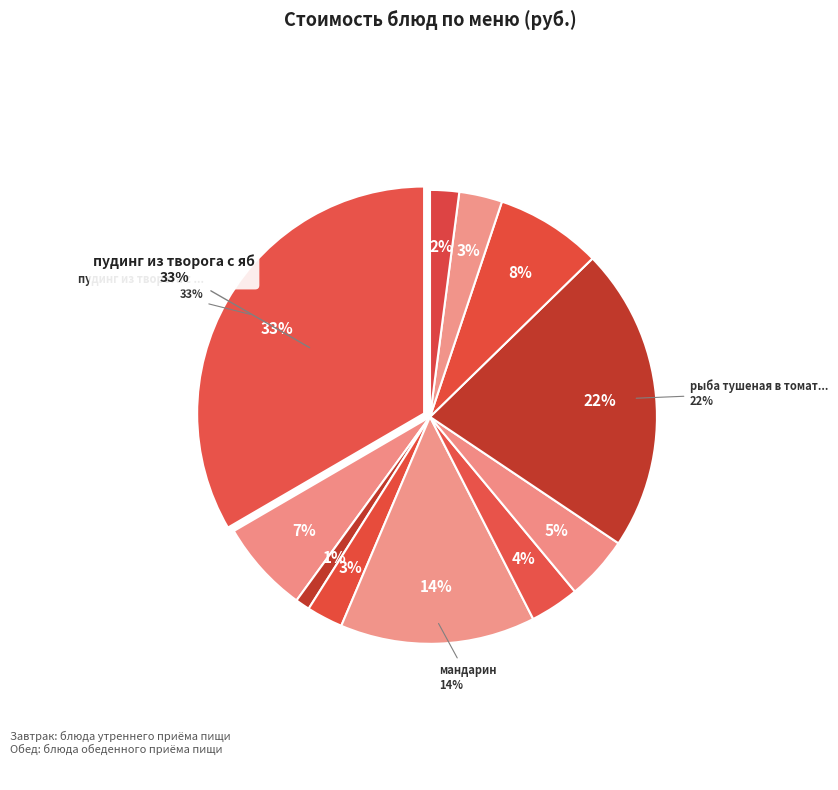

How many slices are in this pie chart?

11